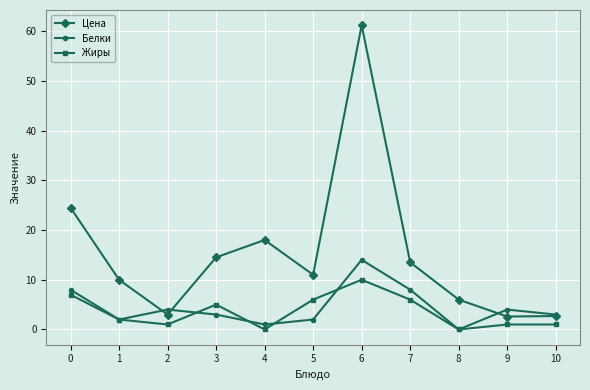

Which series changed the most between 4 and 10?

Цена